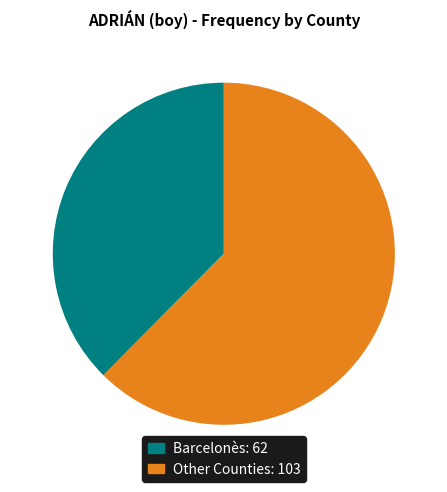

Is there any slice that represents more than half of the pie?

Yes